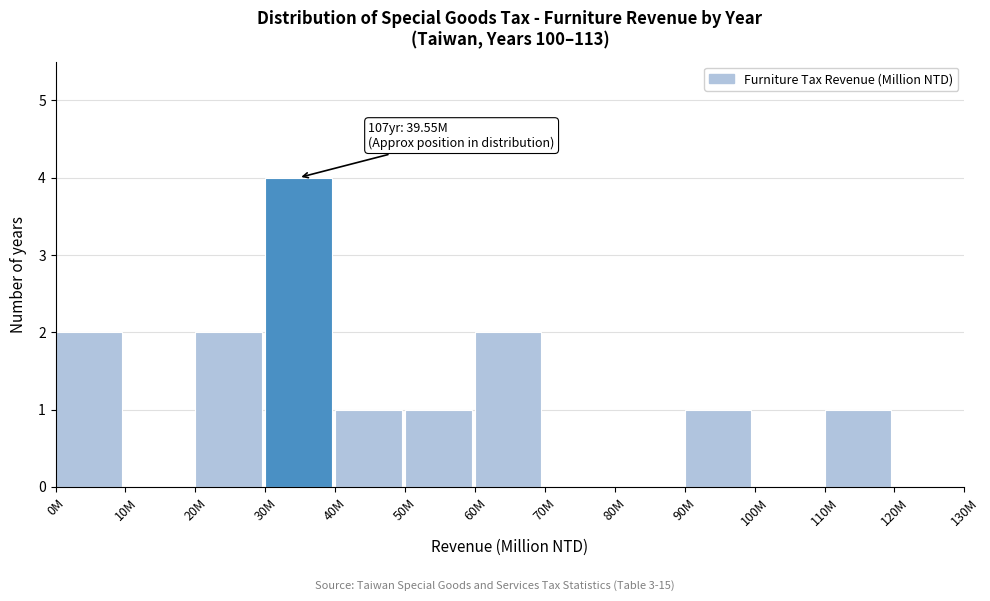

Reading left to right, transcribe all the data shown in this chart.

0M=2	10M=0	20M=2	30M=4	40M=1	50M=1	60M=2	70M=0	80M=0	90M=1	100M=0	110M=1	120M=0